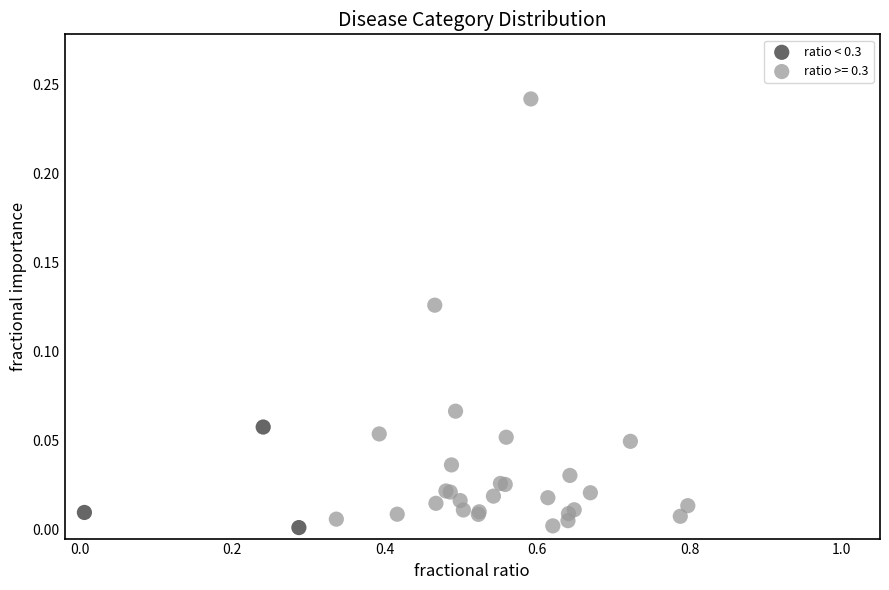

Which series has the widest spread of Y values?

ratio >= 0.3